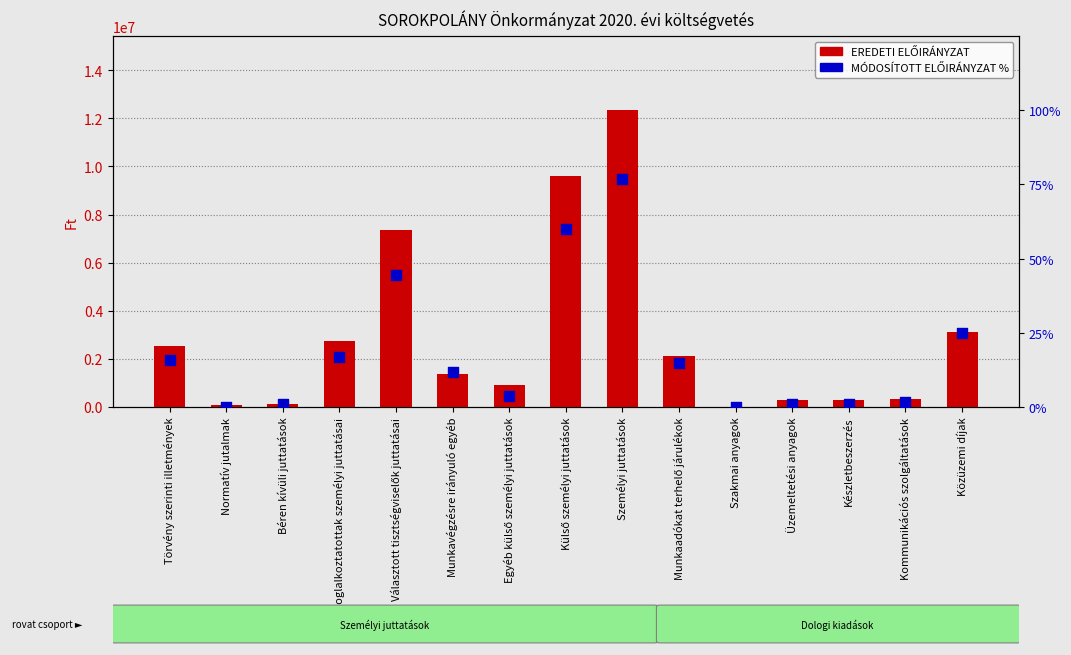

What are all the series names shown in the legend?

EREDETI ELŐIRÁNYZAT, MÓDOSÍTOTT ELŐIRÁNYZAT %